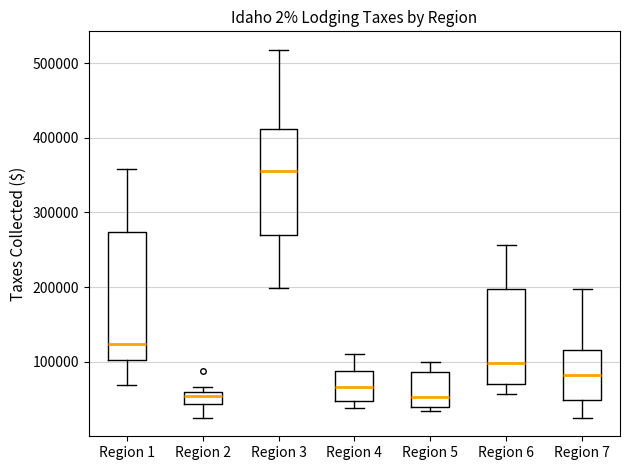

Comparing the boxes themselves (not the whiskers), which one is the tallest?

Region 1